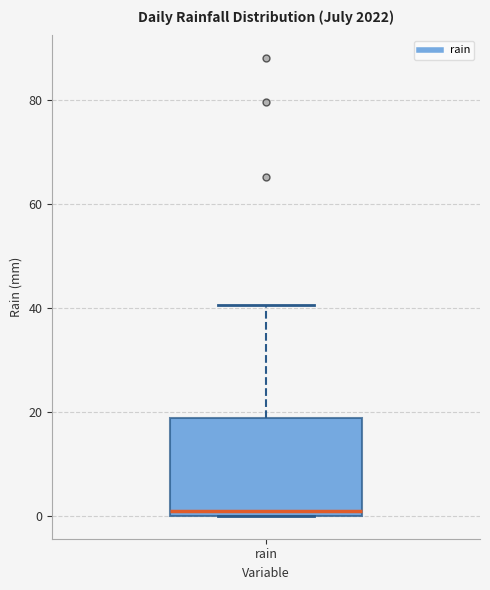

Transcribe this box plot: give where the median line is, the range the box spans, and where the two whiskers end, as read against the y-axis. The values are not printed on the chart, so give them approximately, as read against the axis.

median 2, box 0 to 18, whiskers 0 to 40